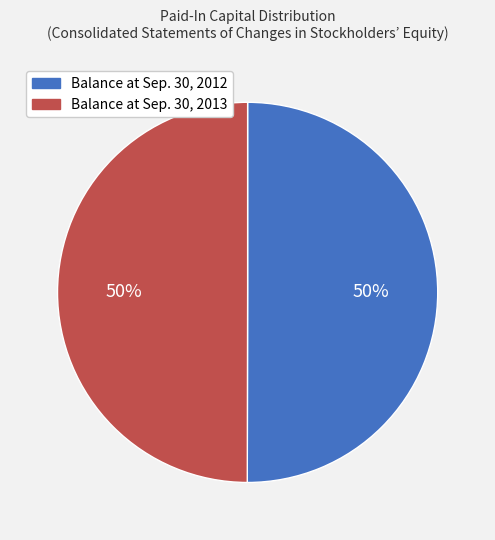

Do Balance at Sep. 30, 2012 and Balance at Sep. 30, 2013 together represent more than half of the pie?

Yes